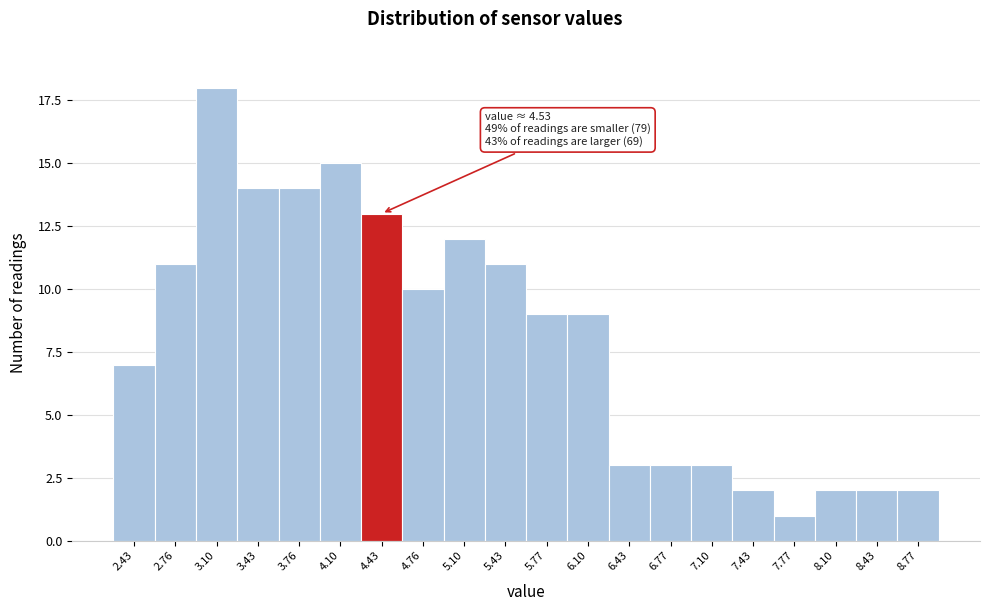

Reading left to right, extract all data points from this chart.

2.43=7	2.76=11	3.10=18	3.43=14	3.76=14	4.10=15	4.43=13	4.76=10	5.10=12	5.43=11	5.77=9	6.10=9	6.43=3	6.77=3	7.10=3	7.43=2	7.77=1	8.10=2	8.43=2	8.77=2